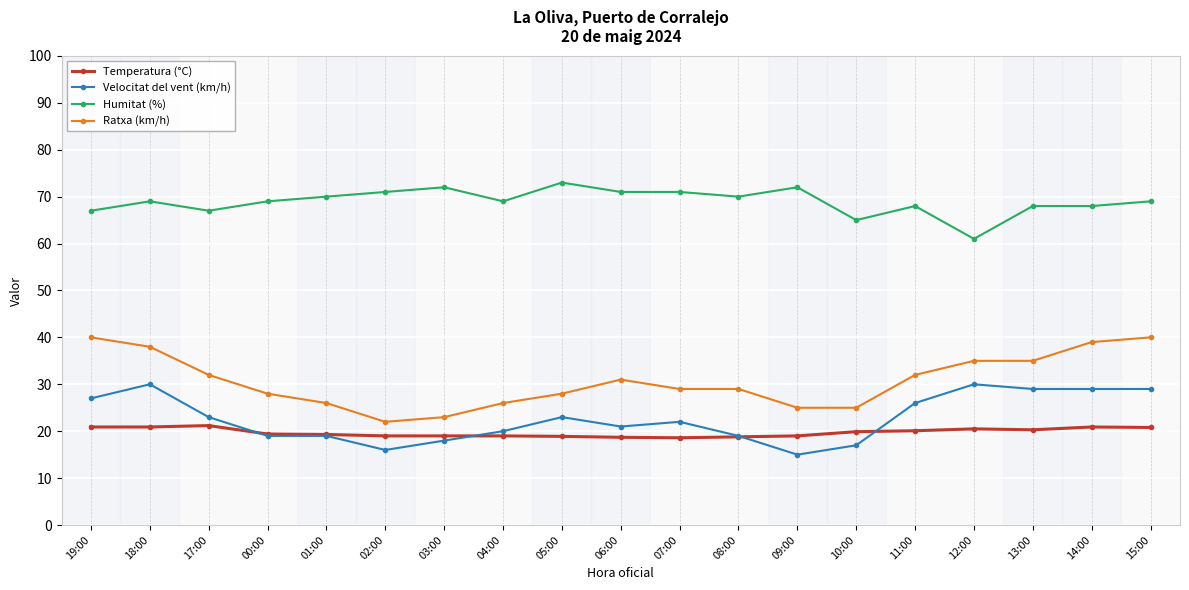

How many categories are shown in the chart?

19